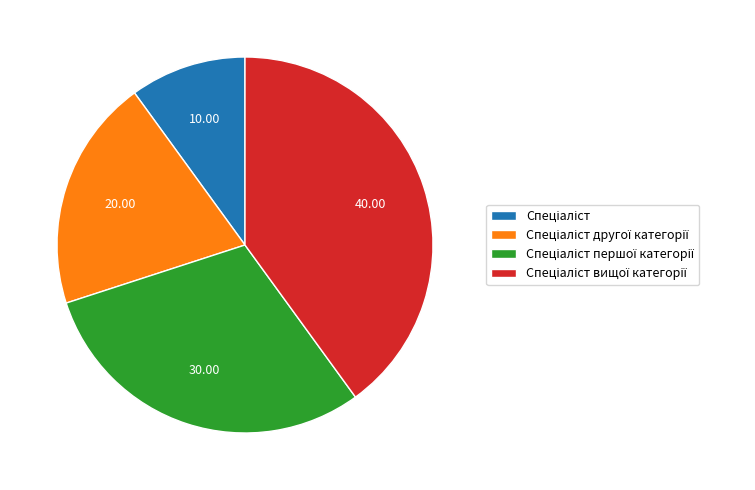

Is there any slice that represents more than half of the pie?

No